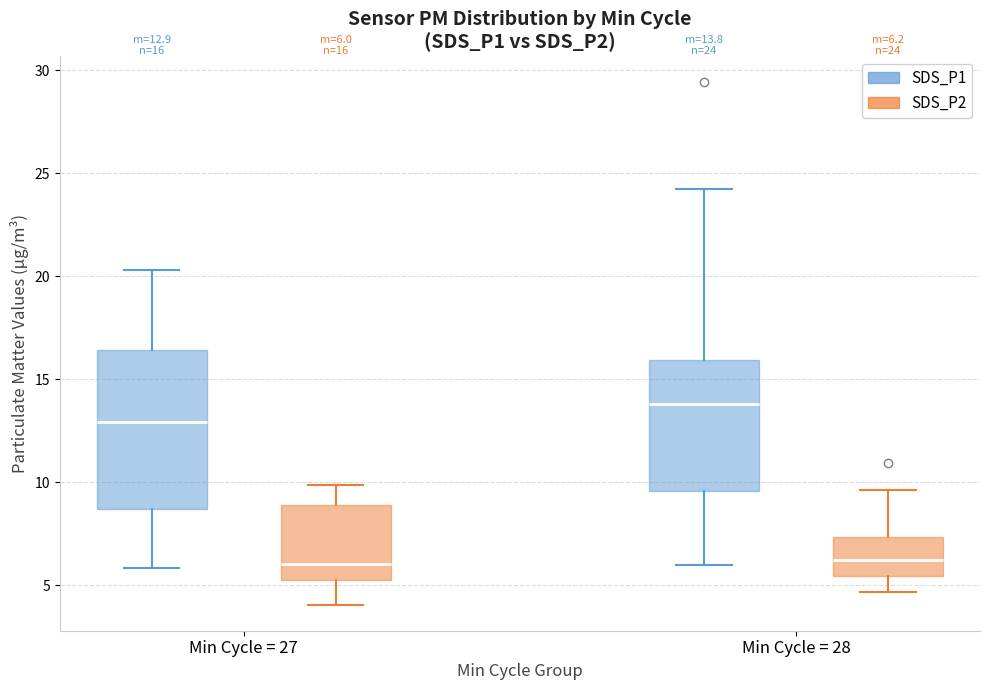

Which box is the tallest, from its lower edge to its upper edge?

Min Cycle = 27 (SDS_P1)